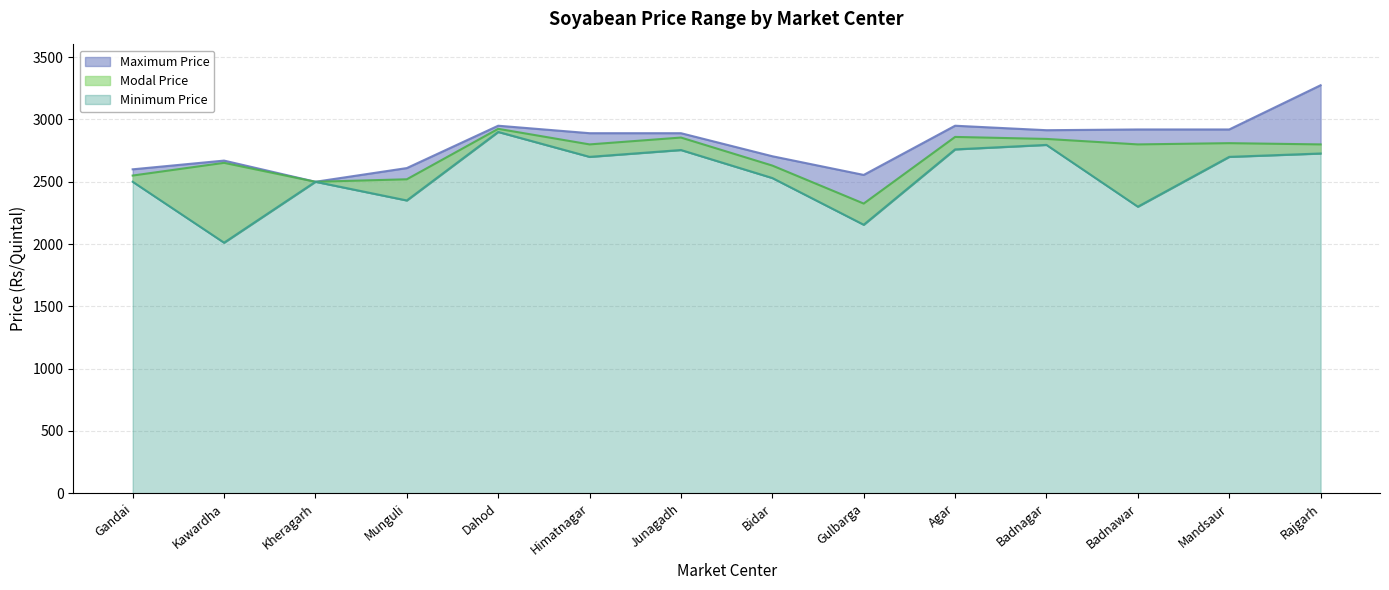

What value does the Maximum Price series have at Badnawar?

2920